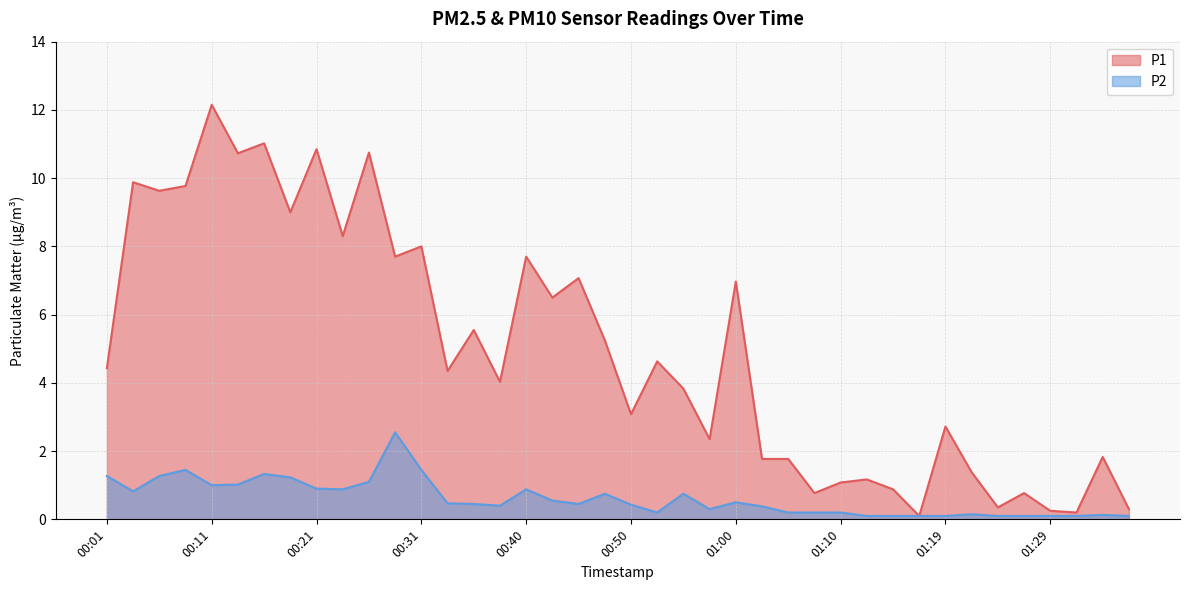

How many values in the P1 series exceed 4?

22